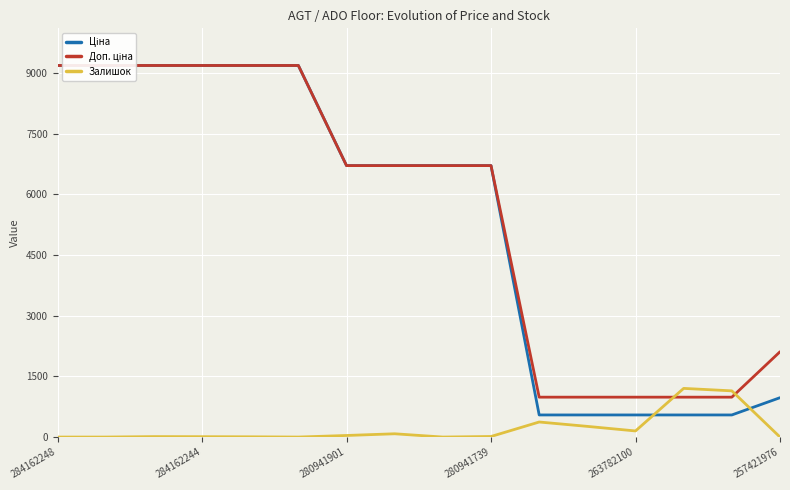

Which category has the highest value in the Залишок series?

13